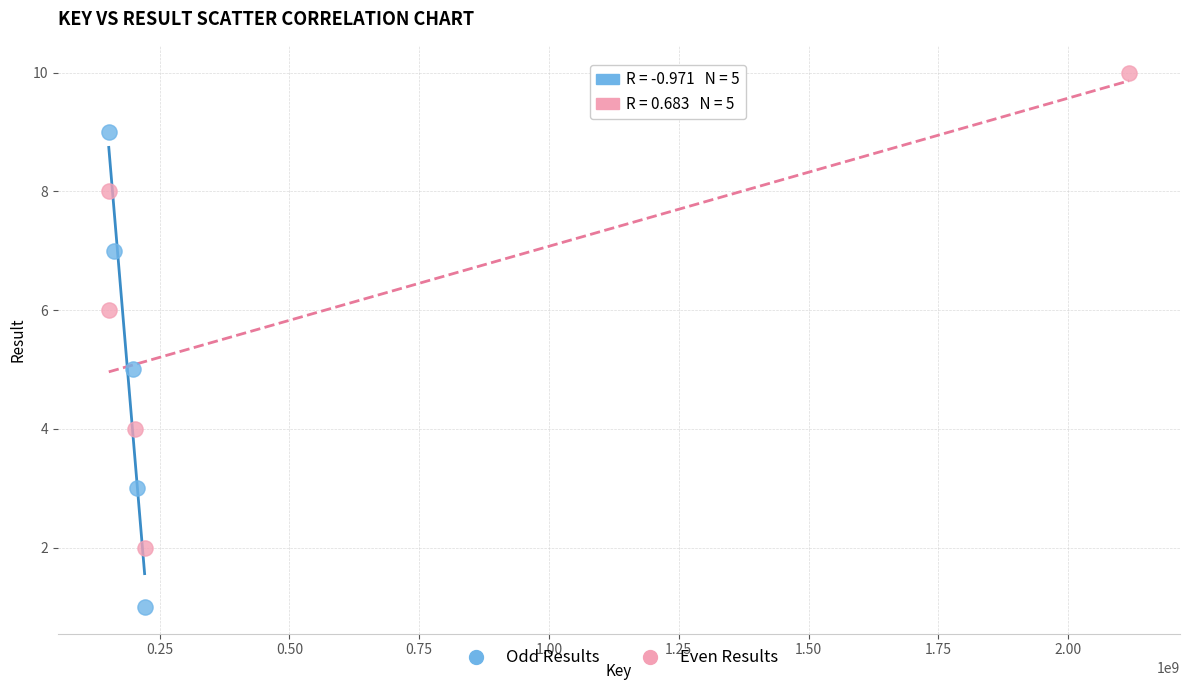

Which series contains the highest Y value?

Even Results